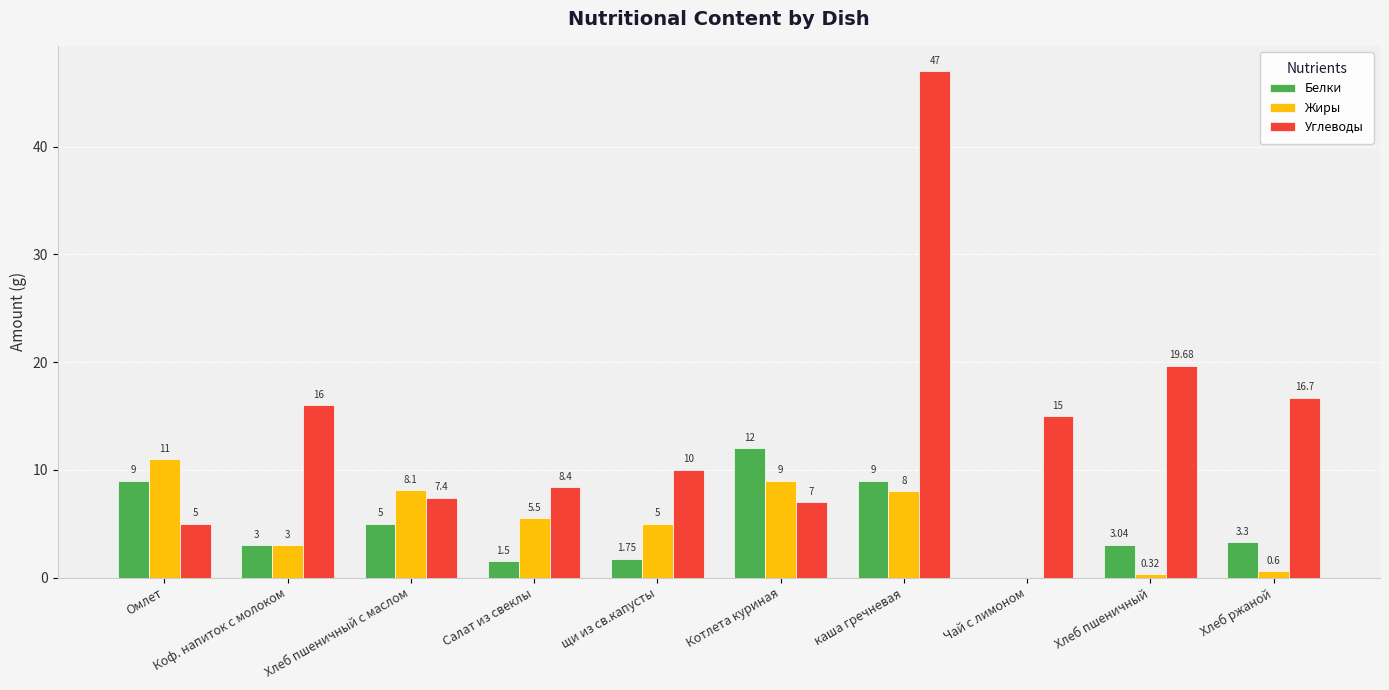

What is the sum of all Белки values?

47.6